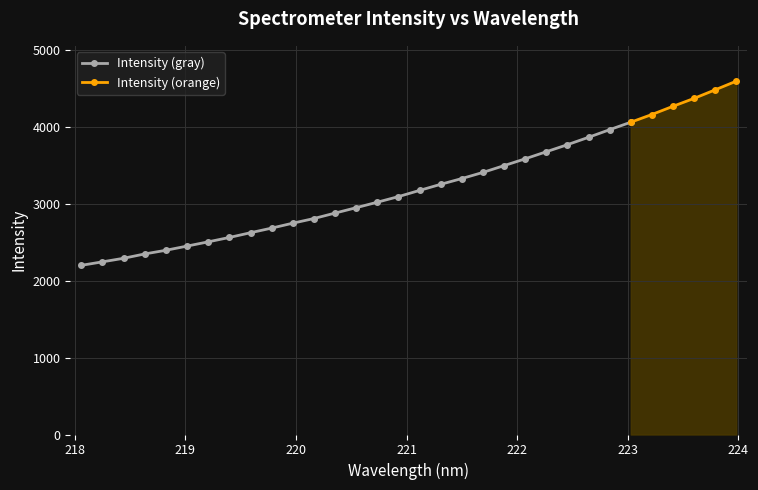

What is the value of the 20th point from the left?

3409.0